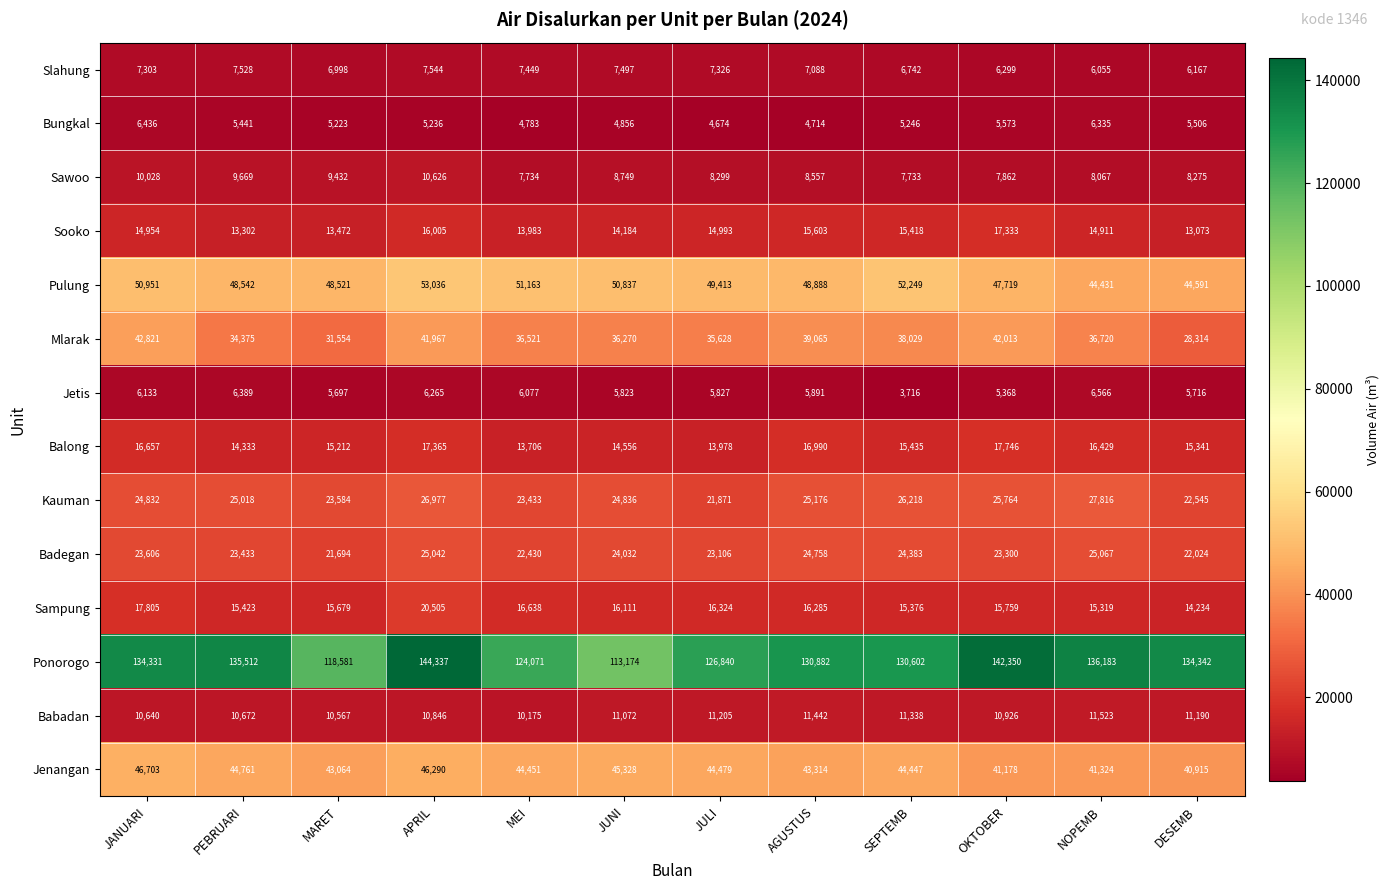

Which series has the largest total across all categories?

Ponorogo